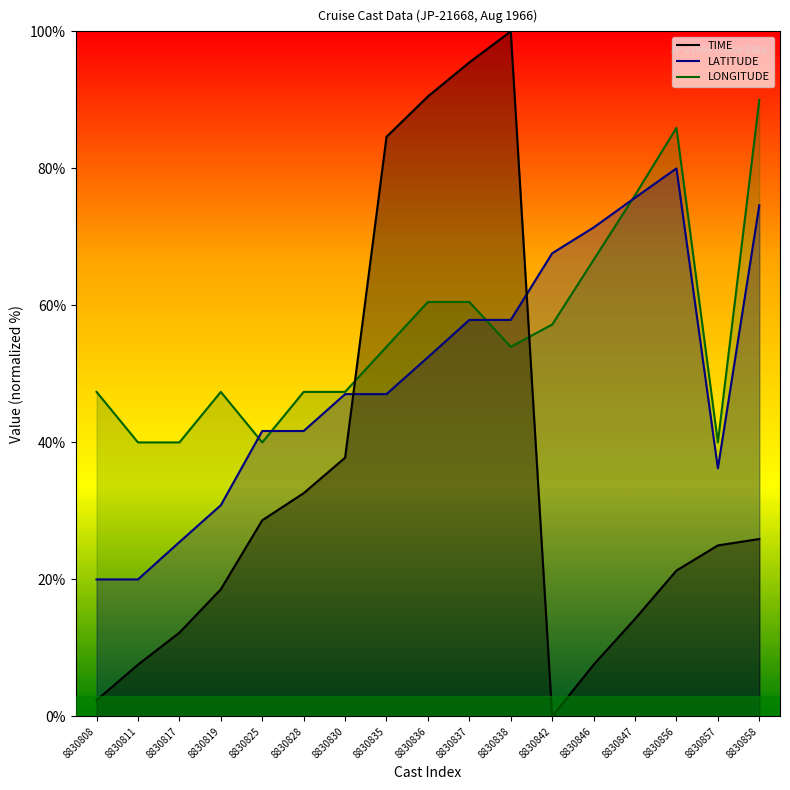

What are all the series names shown in the legend?

TIME, LATITUDE, LONGITUDE